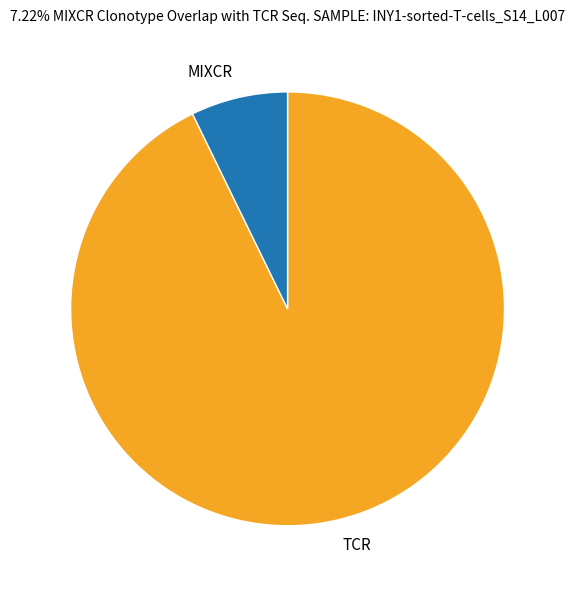

Does any single category account for the majority?

Yes